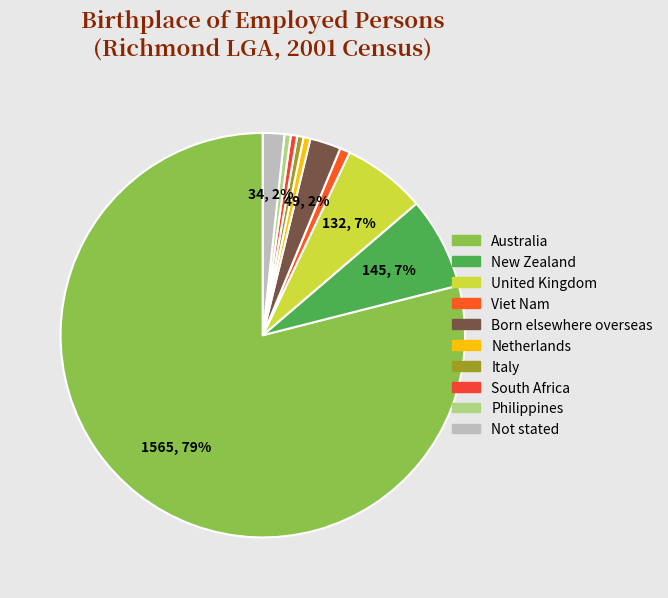

What percentage is the New Zealand slice, to the nearest percent?

7%